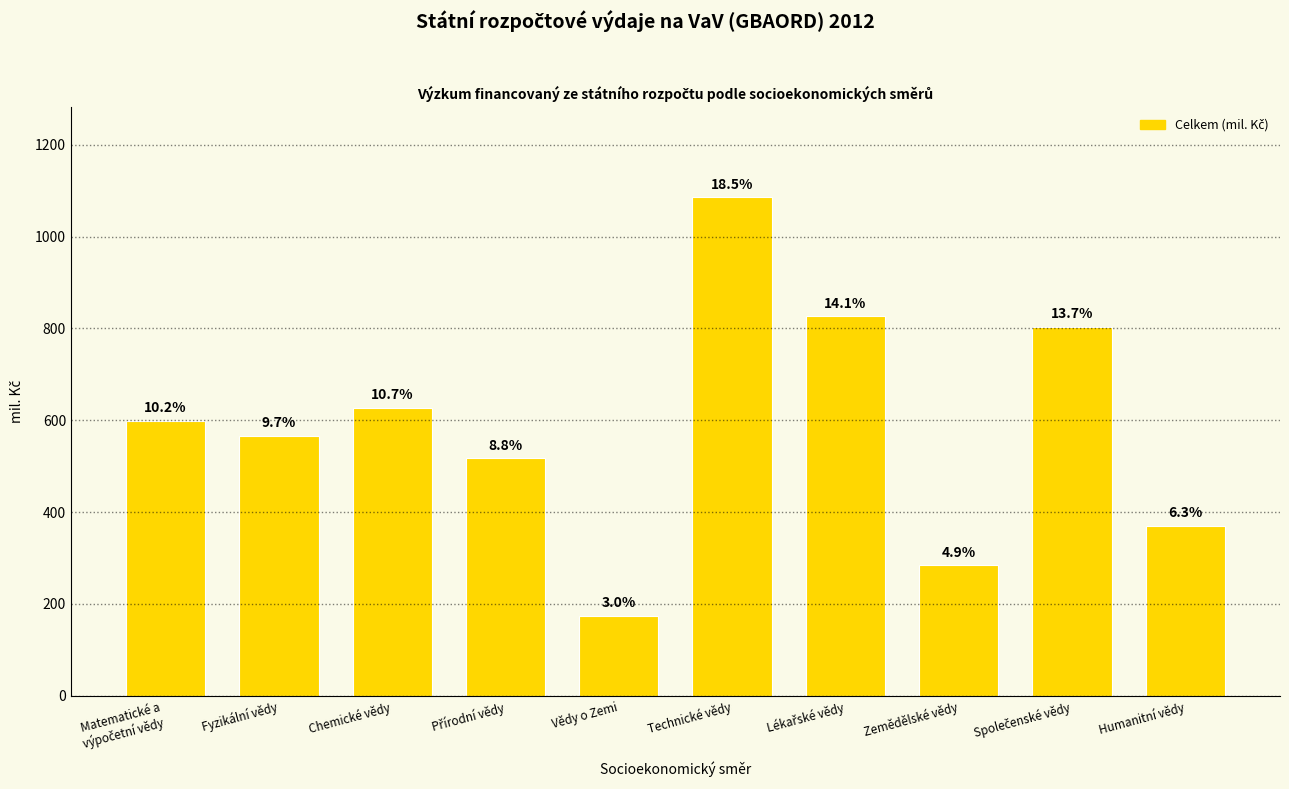

Does the chart contain any negative values?

No